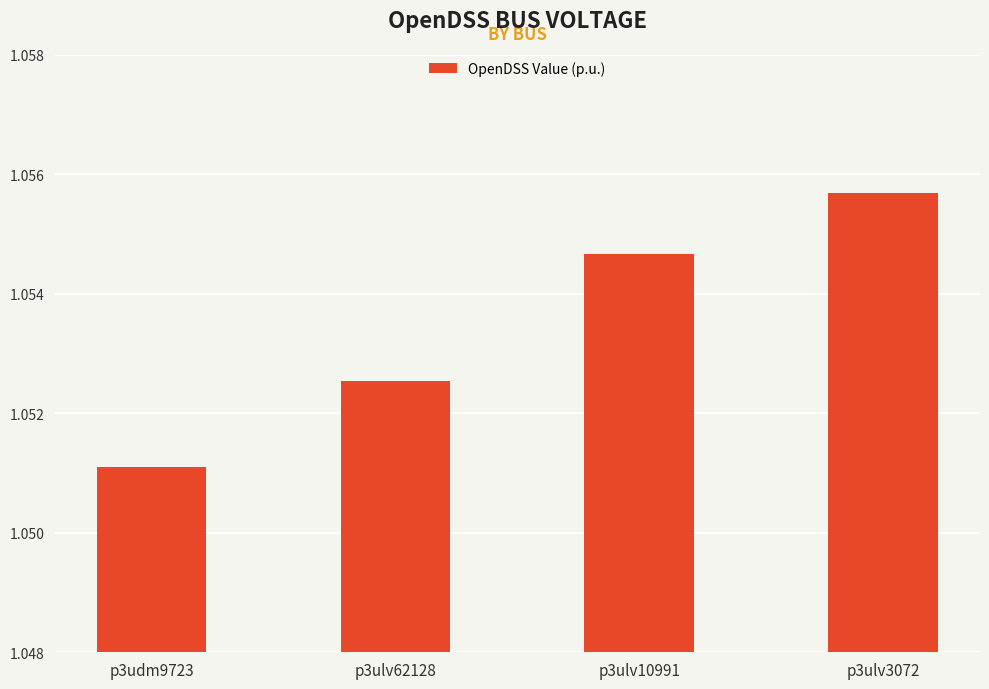

Between p3udm9723 and p3ulv10991, which is larger?

p3ulv10991